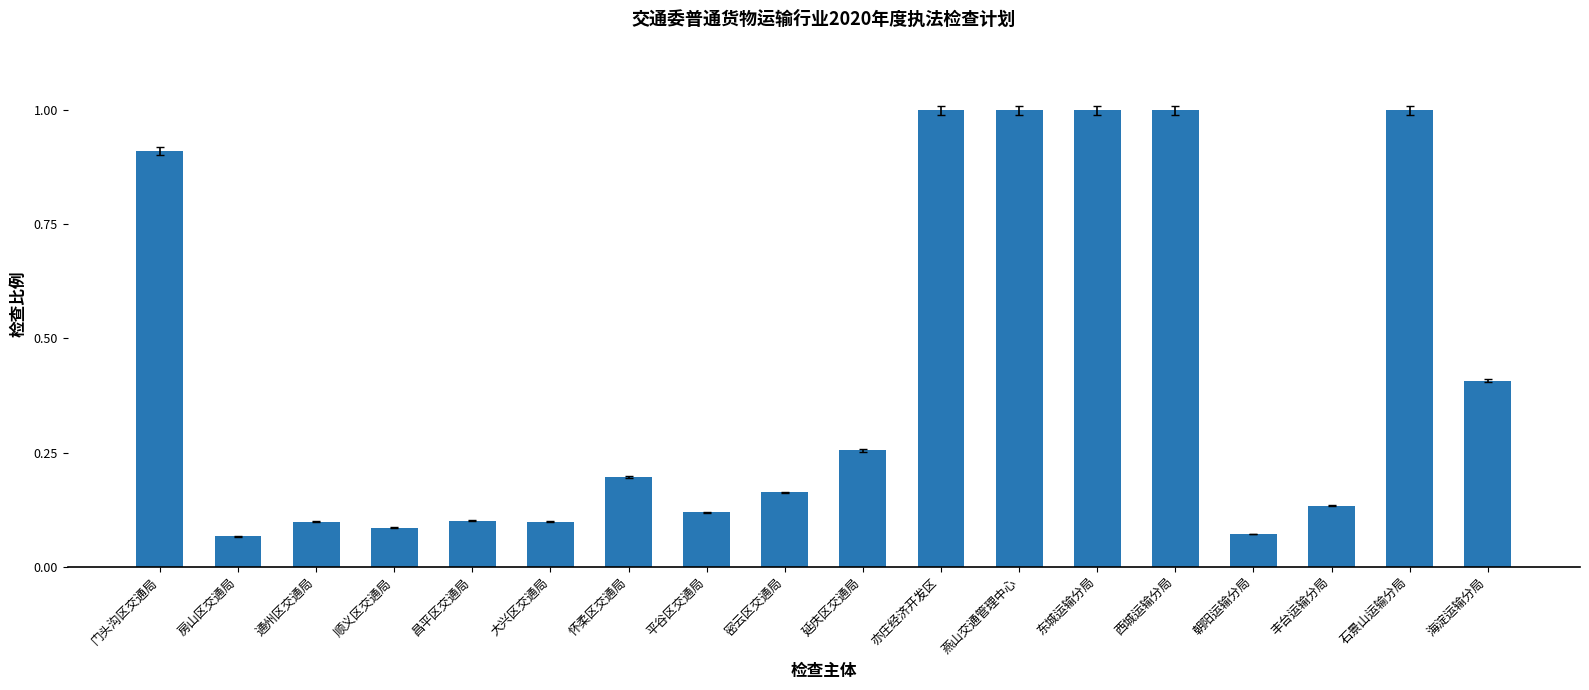

What is the label of the 7th bar from the right?

燕山交通管理中心